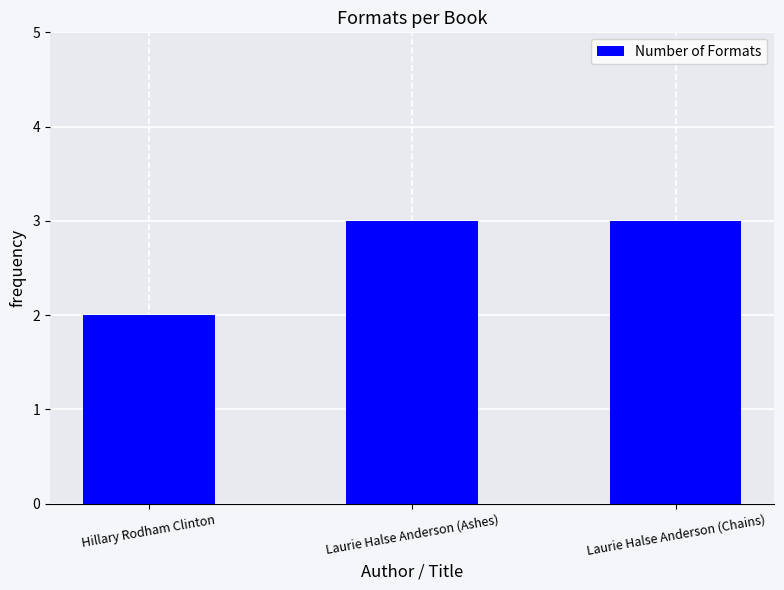

What is the label of the 3rd bar from the right?

Hillary Rodham Clinton